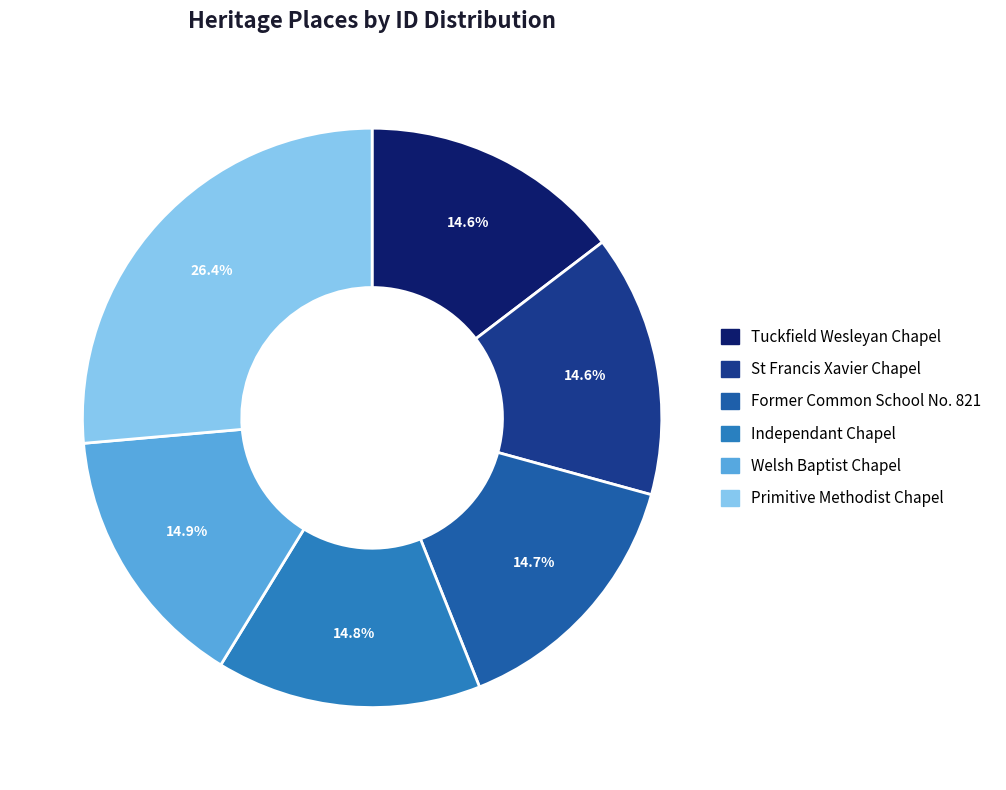

Does any single category account for the majority?

No